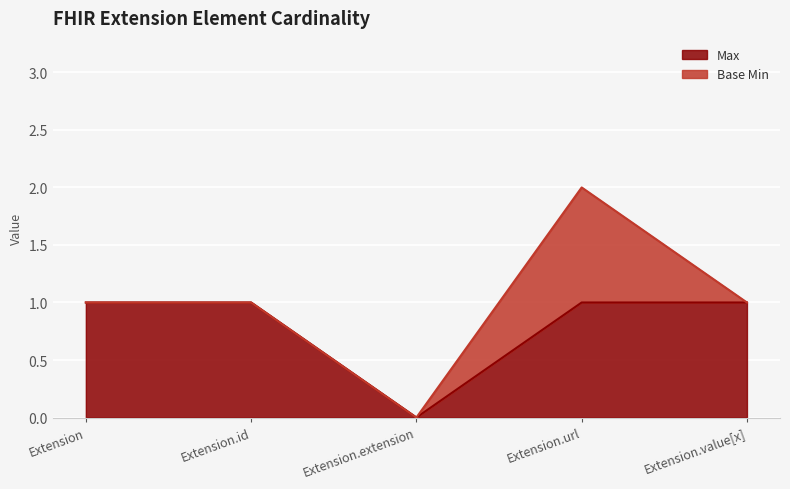

What is the difference between the maximum and minimum values?

1